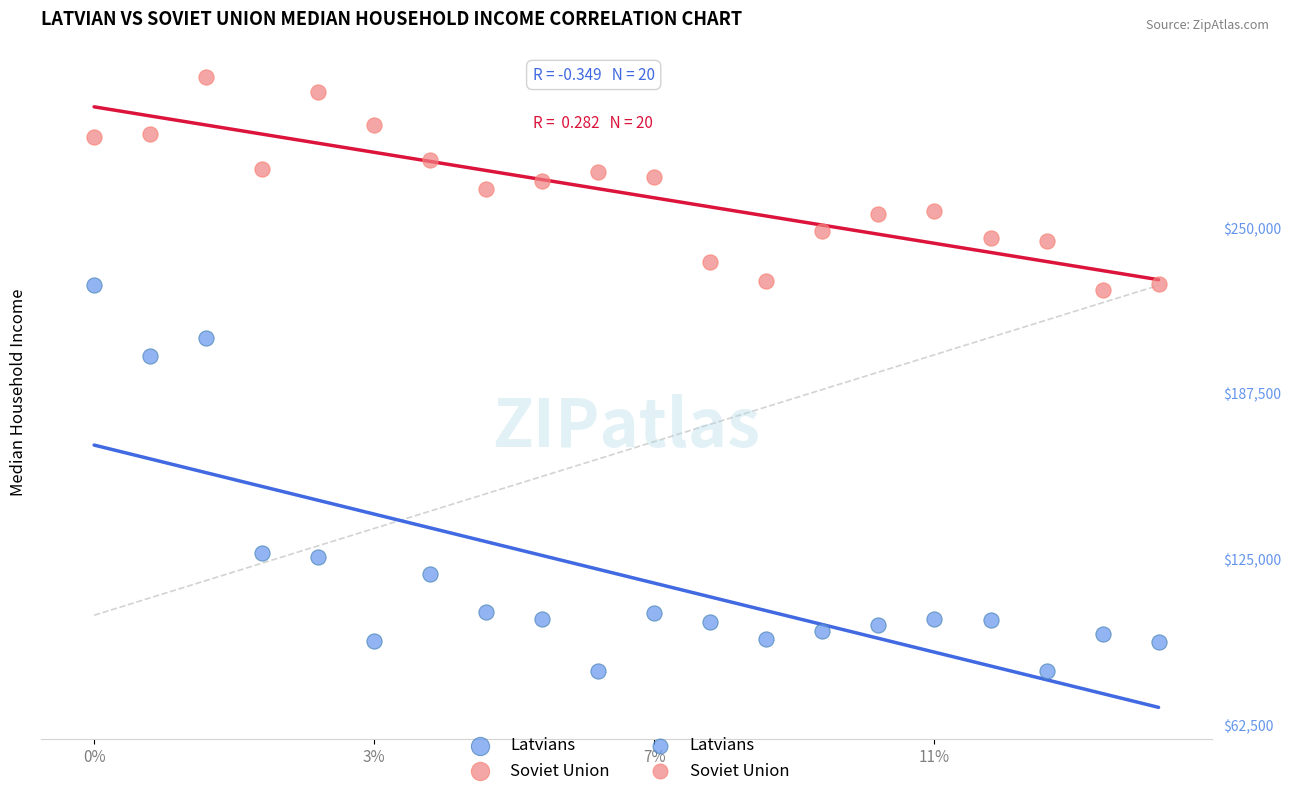

Which series reaches the minimum Y coordinate?

Latvians